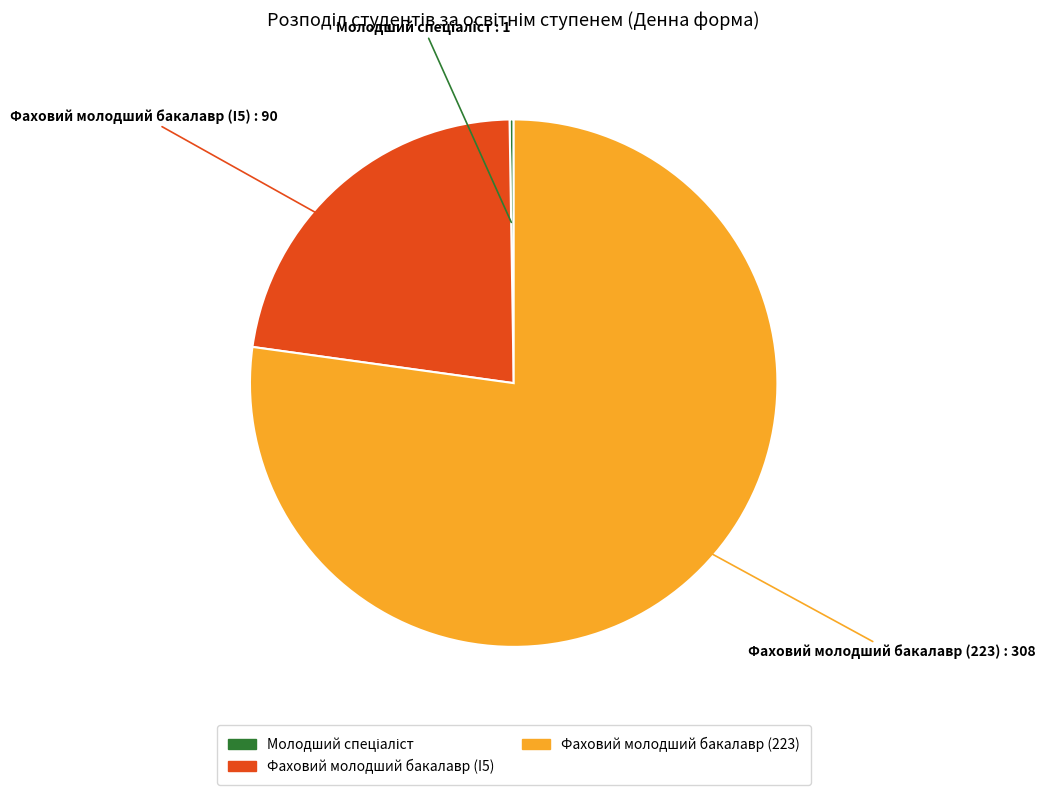

Which slice is the largest?

Фаховий молодший бакалавр (223)